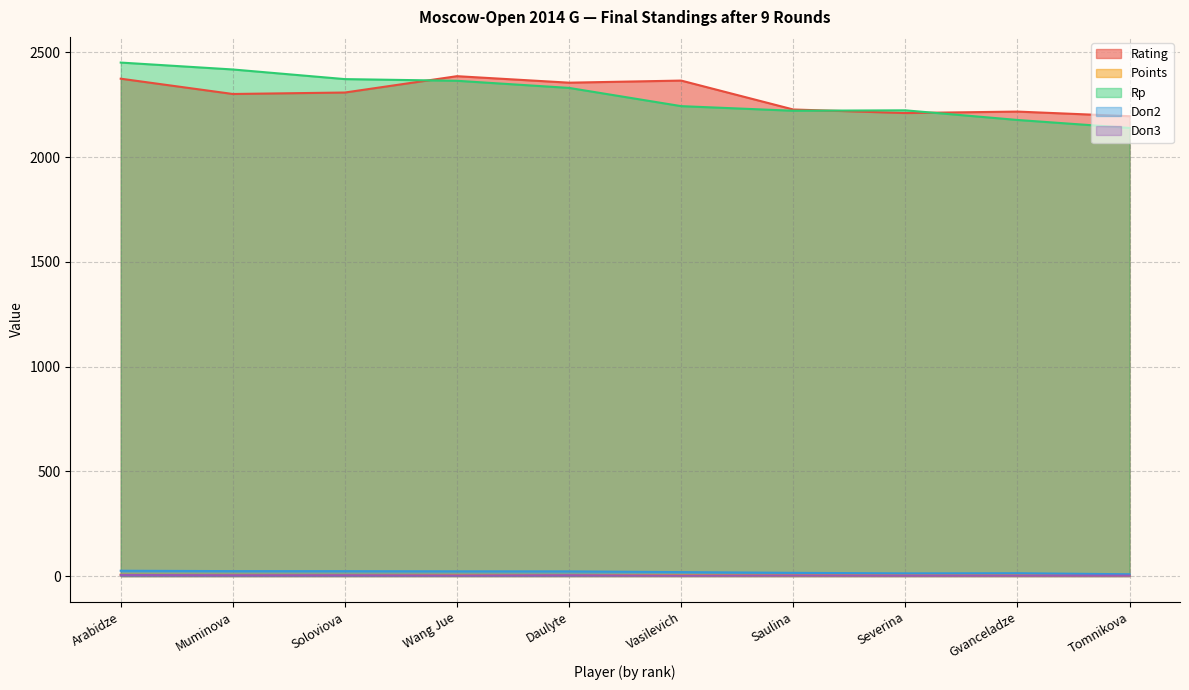

Reading left to right, transcribe all the data shown in this chart.

Rating: Arabidze=2374.0	Muminova=2301.0	Soloviova=2308.0	Wang Jue=2386.0	Daulyte=2355.0	Vasilevich=2365.0	Saulina=2227.0	Severina=2210.0	Gvanceladze=2217.0	Tomnikova=2195.0
Points: Arabidze=6.5	Muminova=6.0	Soloviova=5.5	Wang Jue=5.5	Daulyte=5.0	Vasilevich=4.0	Saulina=3.5	Severina=3.5	Gvanceladze=3.0	Tomnikova=2.5
Rp: Arabidze=2451.0	Muminova=2418.0	Soloviova=2372.0	Wang Jue=2364.0	Daulyte=2330.0	Vasilevich=2243.0	Saulina=2221.0	Severina=2223.0	Gvanceladze=2177.0	Tomnikova=2139.0
Doп2: Arabidze=25.2	Muminova=23.5	Soloviova=23.2	Wang Jue=22.5	Daulyte=22.2	Vasilevich=18.8	Saulina=15.2	Severina=12.8	Gvanceladze=13.5	Tomnikova=8.5
Doп3: Arabidze=5.0	Muminova=4.0	Soloviova=4.0	Wang Jue=3.0	Daulyte=4.0	Vasilevich=2.0	Saulina=3.0	Severina=2.0	Gvanceladze=2.0	Tomnikova=2.0